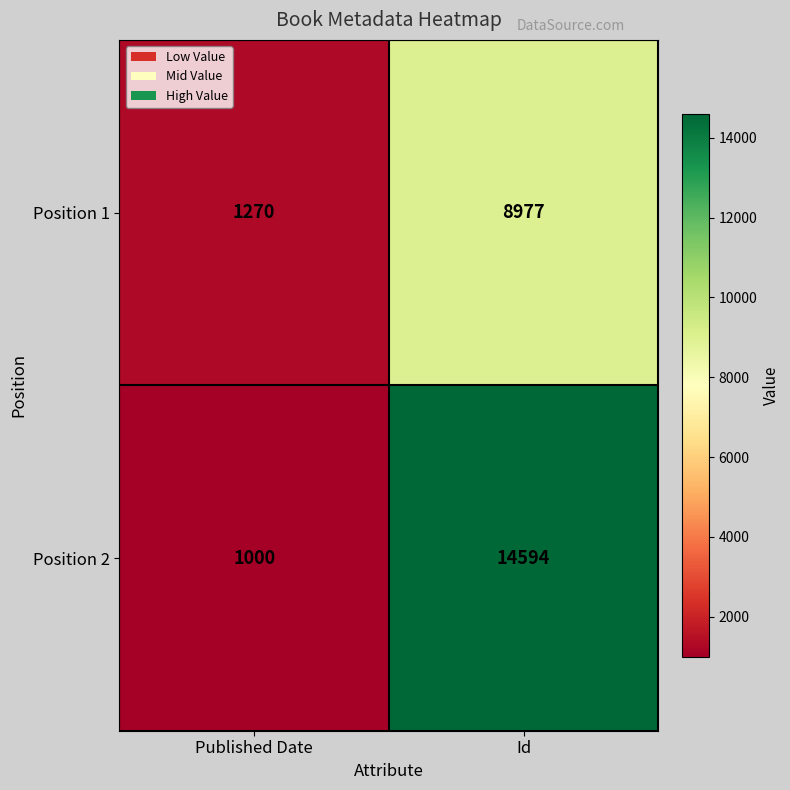

At which category is the sum across all series the highest?

Id